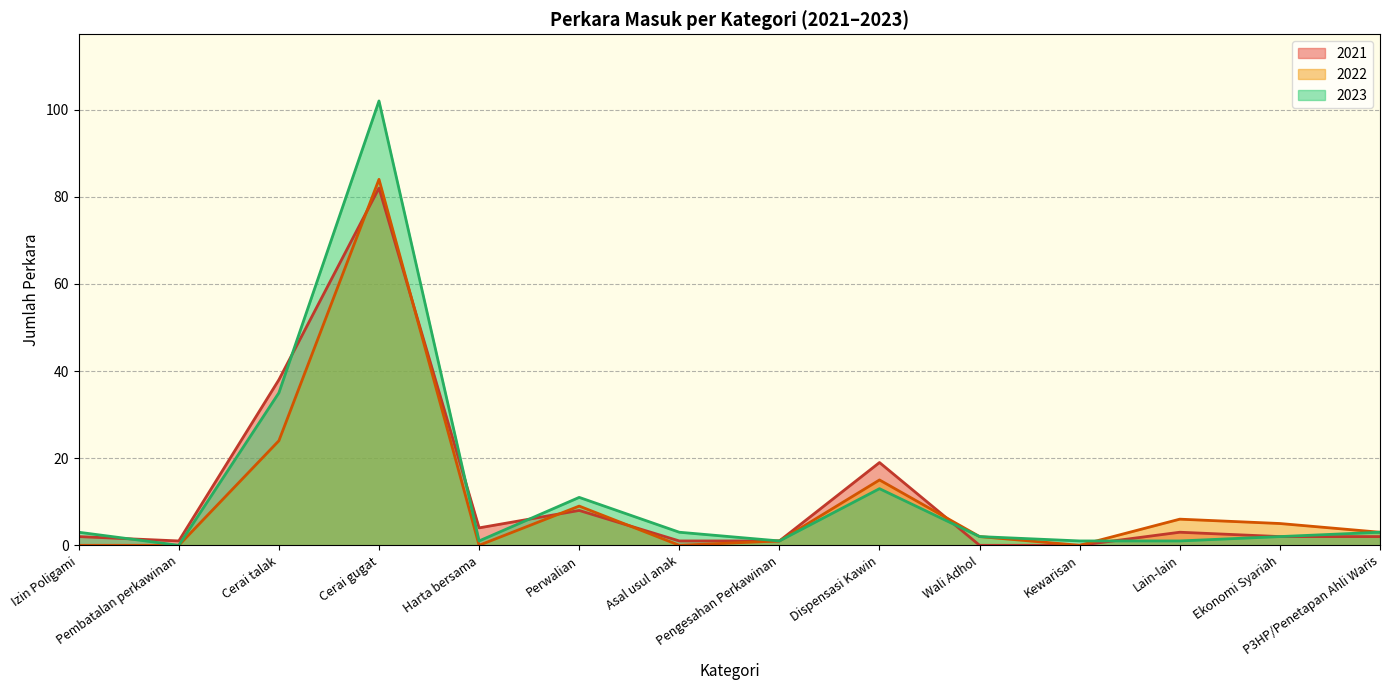

Which series has the widest spread of values?

2023